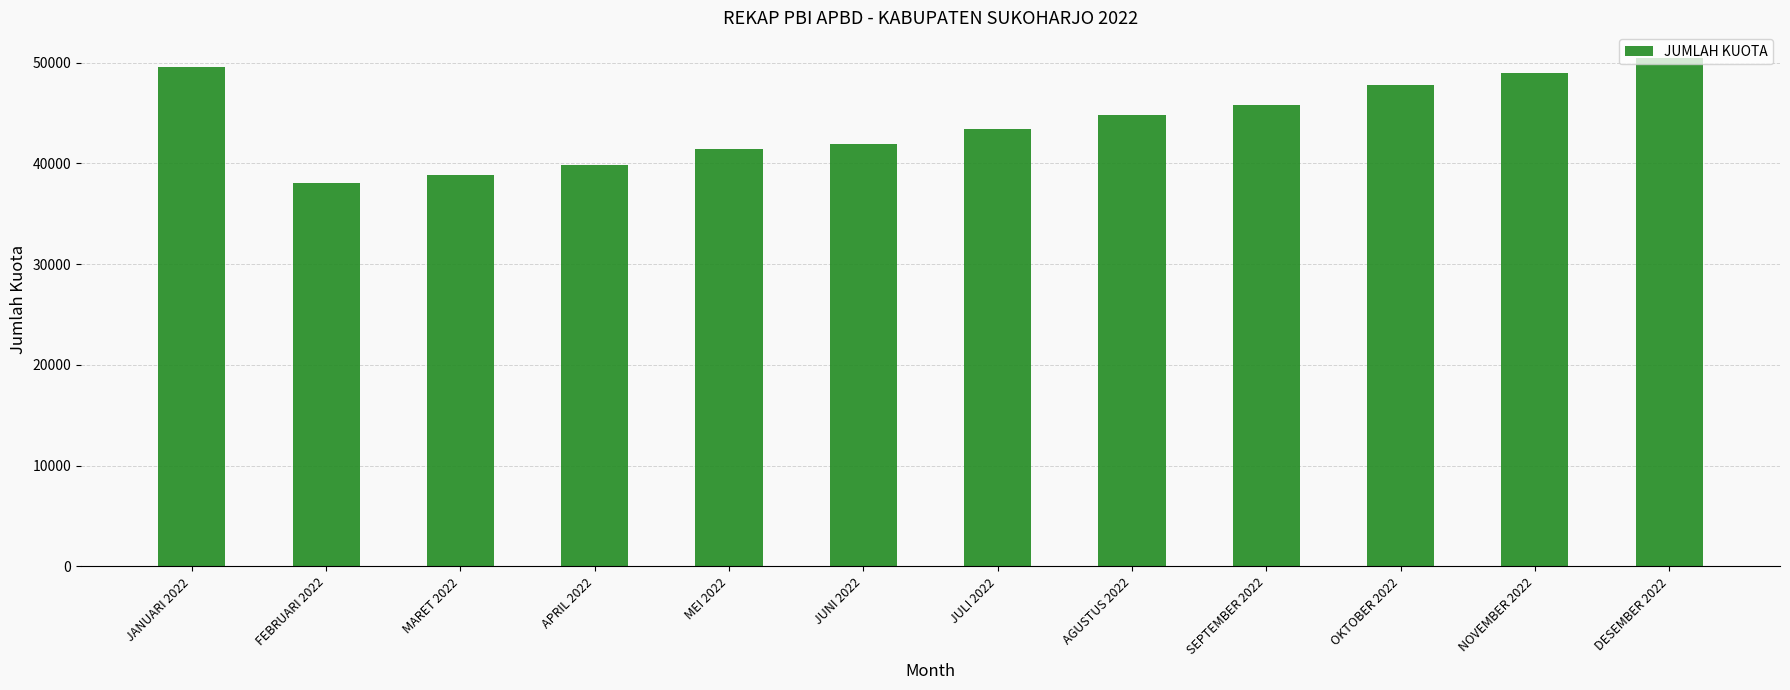

What is the ratio of the value at MARET 2022 to the value at NOVEMBER 2022?

0.8